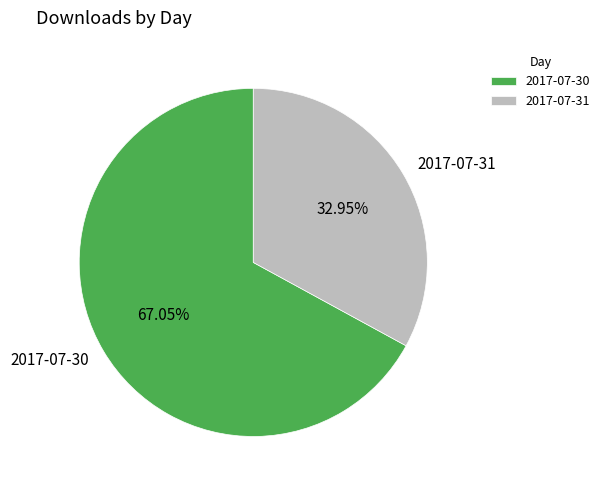

Which category accounts for the majority?

2017-07-30